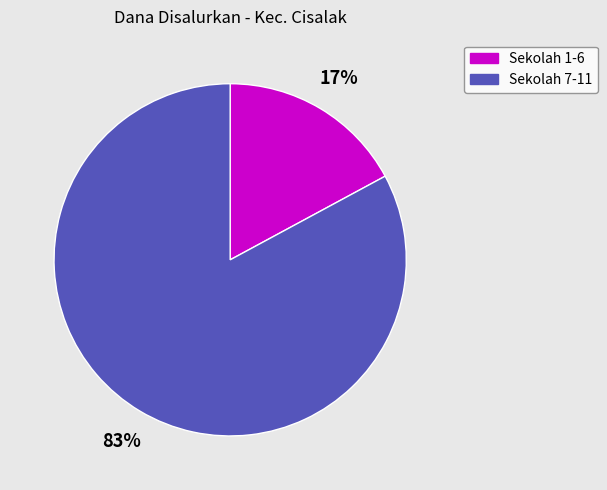

Which has a higher value, Sekolah 1-6 or Sekolah 7-11?

Sekolah 7-11